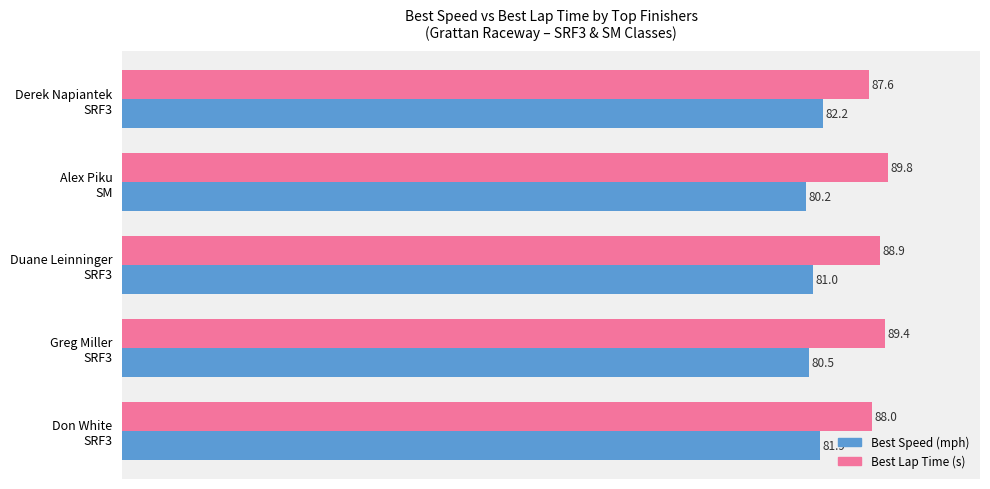

What is the minimum value shown in the chart?

80.2